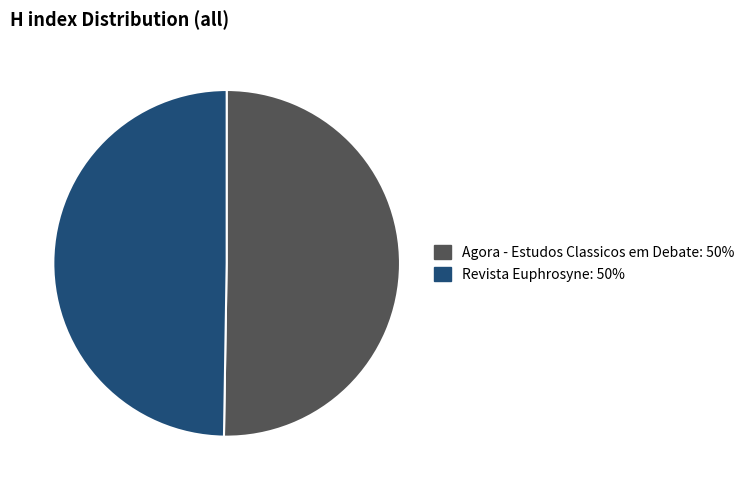

Do Agora - Estudos Classicos em Debate and Revista Euphrosyne together represent more than half of the pie?

Yes